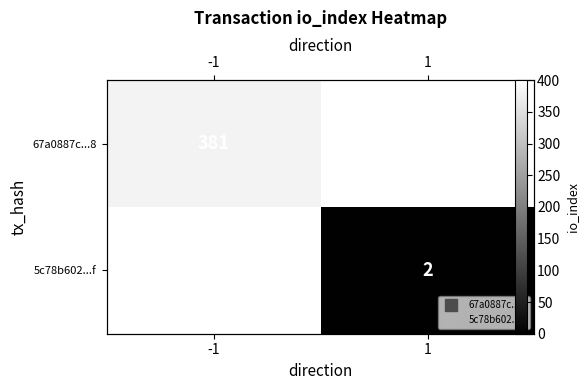

Rank the series at 1 from highest to lowest value.

67a0887c...8, 5c78b602...f